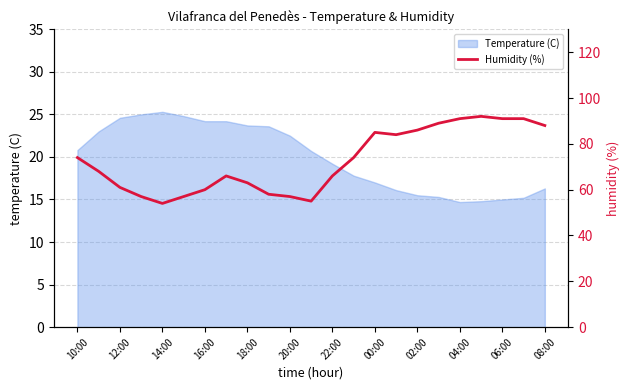

Is it true that Temperature (C) equals 16.3 at 08:00?

True